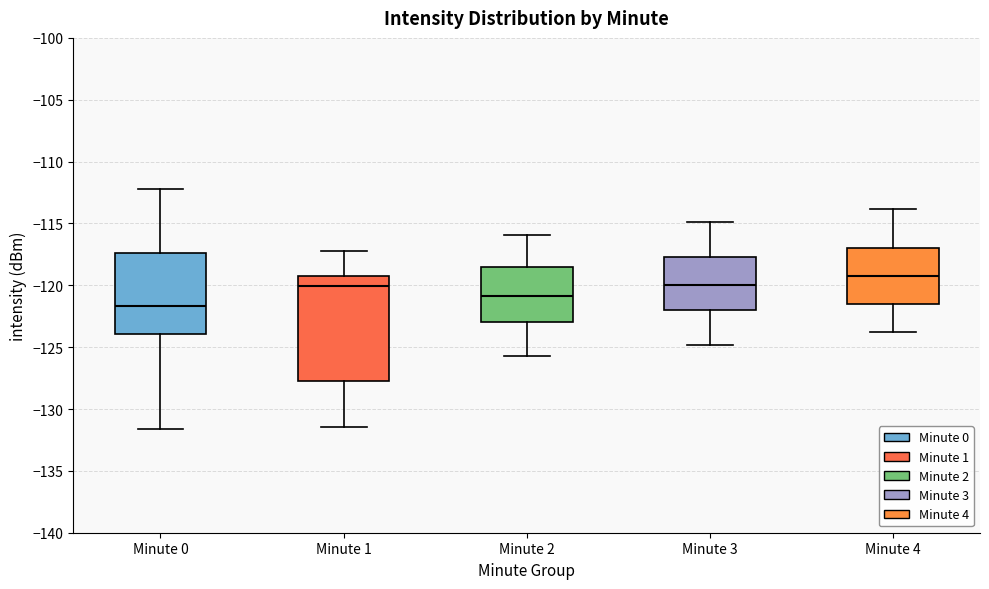

Where is the lower edge of the box for Minute 0 on the y-axis? The values are not printed on the chart, so give them approximately, as read against the axis.

-124.0